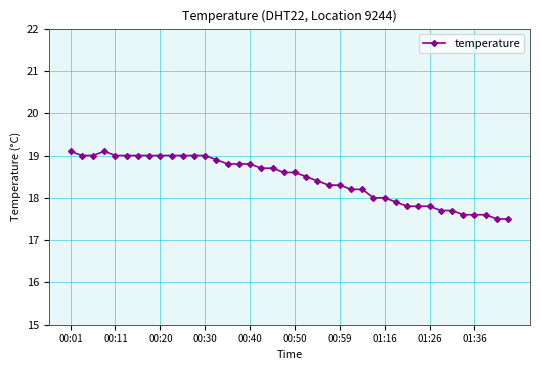

What is the value of the 40th point from the left?

17.5